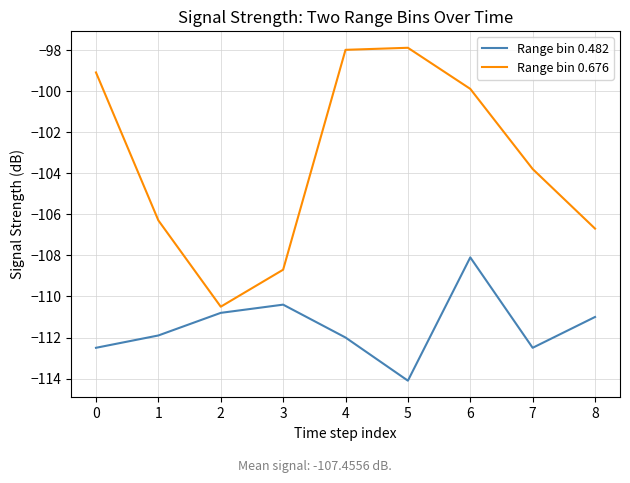

True or false: Range bin 0.676 and Range bin 0.482 cross at least once.

False